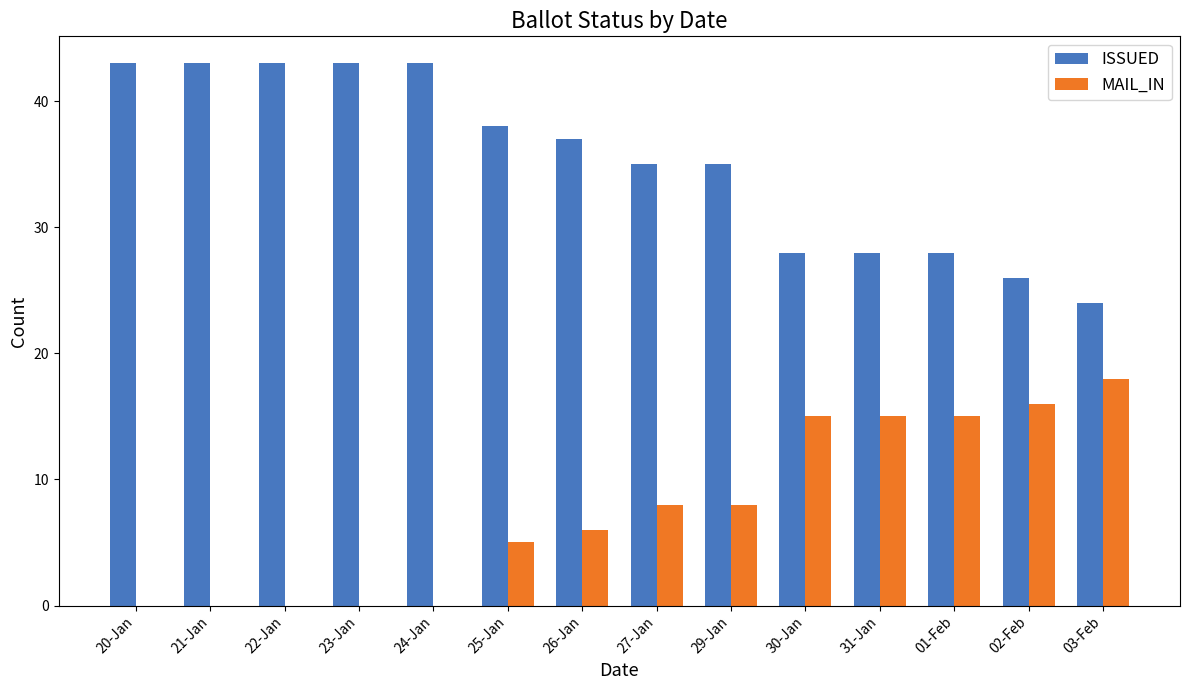

What is the sum of all ISSUED values?

494